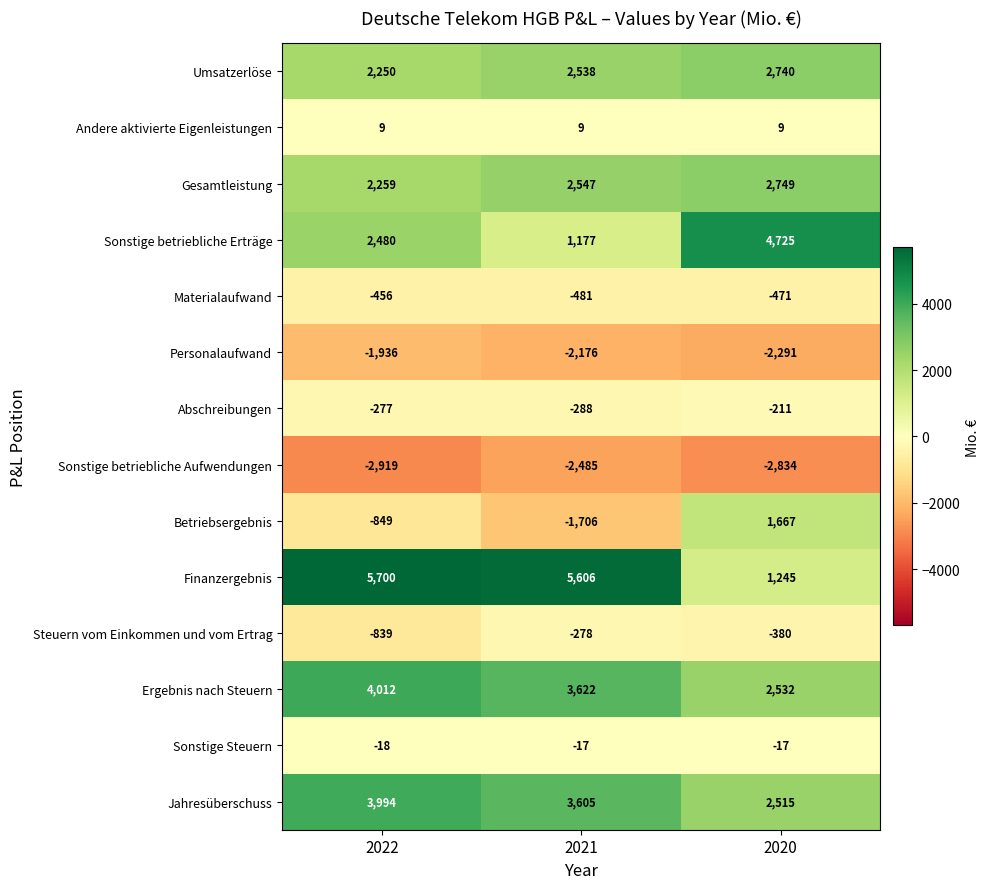

What is the lowest value of the Ergebnis nach Steuern series?

2532